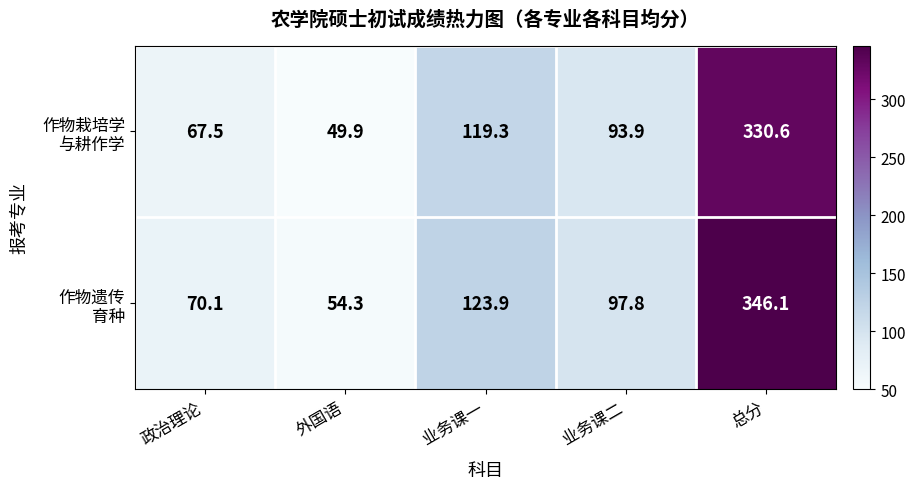

At which category is the sum across all series the highest?

总分